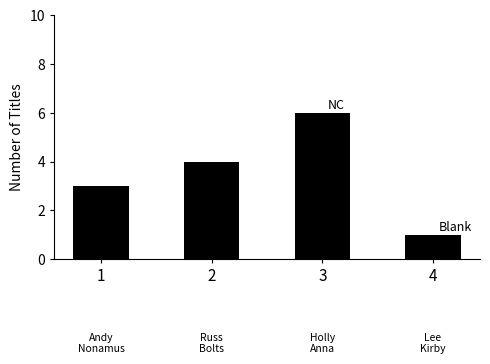

How many data points does each series have?

4